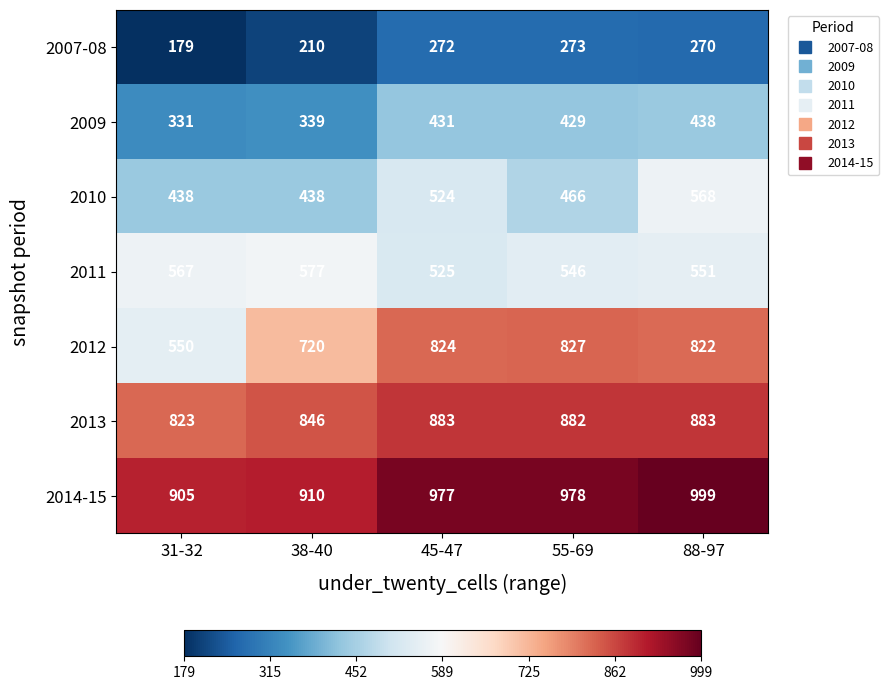

The 2010 series shows 438 at 38-40. True or false?

True